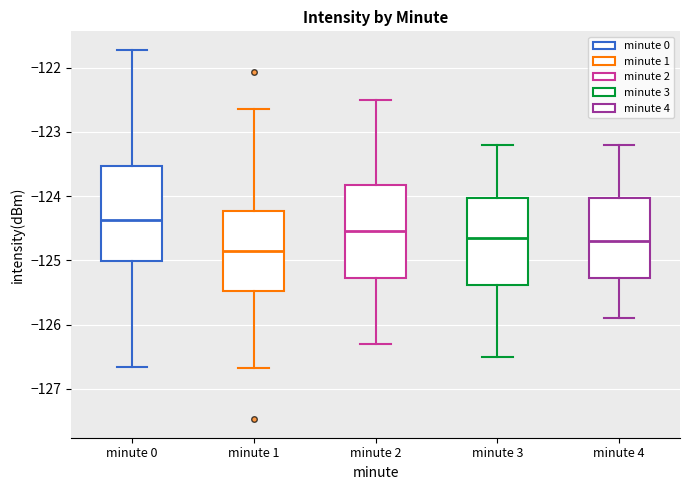

Reading left to right, transcribe this box plot: for each box, give where its median line is, the range the box spans, and where its two whiskers end, as read against the y-axis. The values are not printed on the chart, so give them approximately, as read against the axis.

minute 0: median -124.4, box -125.0 to -123.5, whiskers -126.7 to -121.7
minute 1: median -124.8, box -125.5 to -124.2, whiskers -126.7 to -122.7
minute 2: median -124.5, box -125.3 to -123.8, whiskers -126.3 to -122.5
minute 3: median -124.6, box -125.4 to -124.0, whiskers -126.5 to -123.2
minute 4: median -124.7, box -125.3 to -124.0, whiskers -125.9 to -123.2